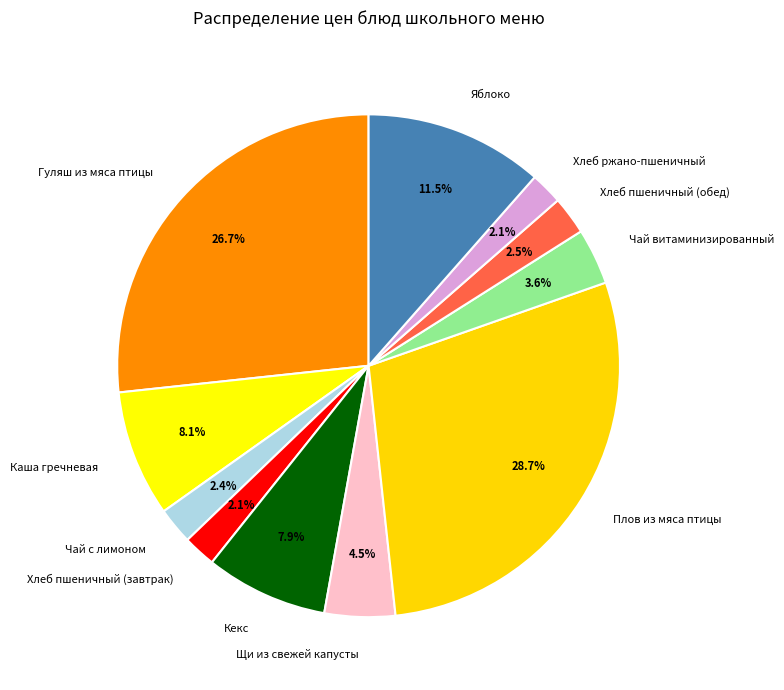

Approximately how many times larger is the value at Каша гречневая compared to Плов из мяса птицы?

0.3